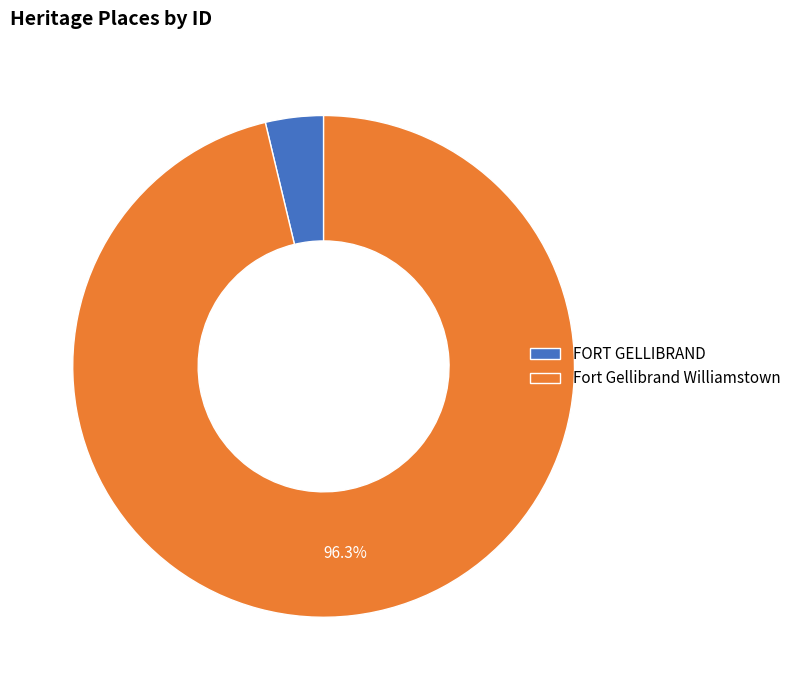

Count the number of slices in the pie.

2